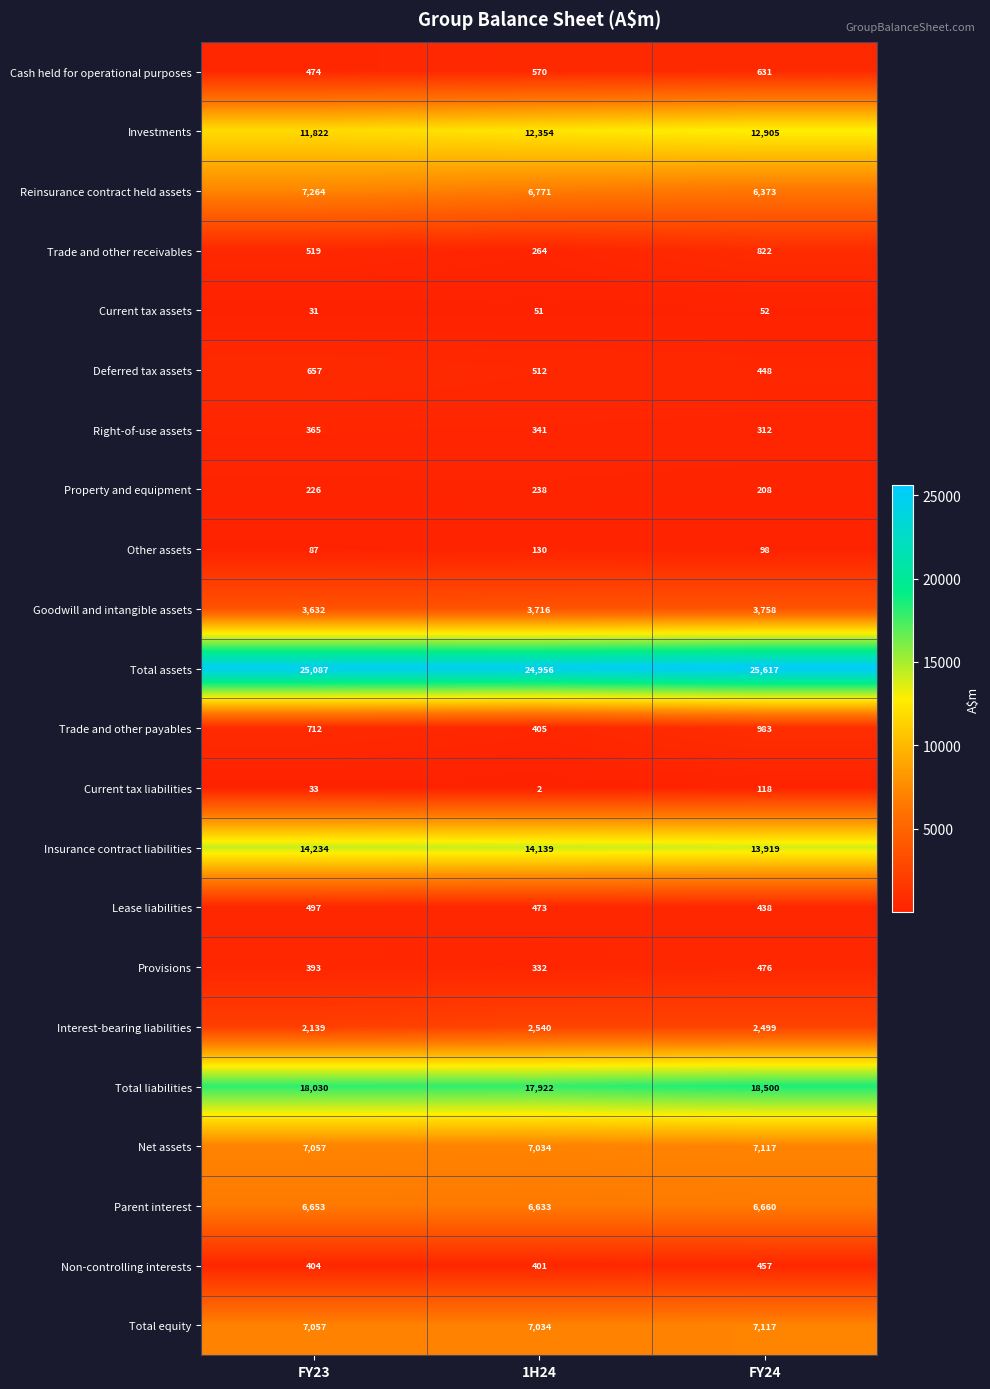

Count the Total equity values in the range 7034 to 7117.

3